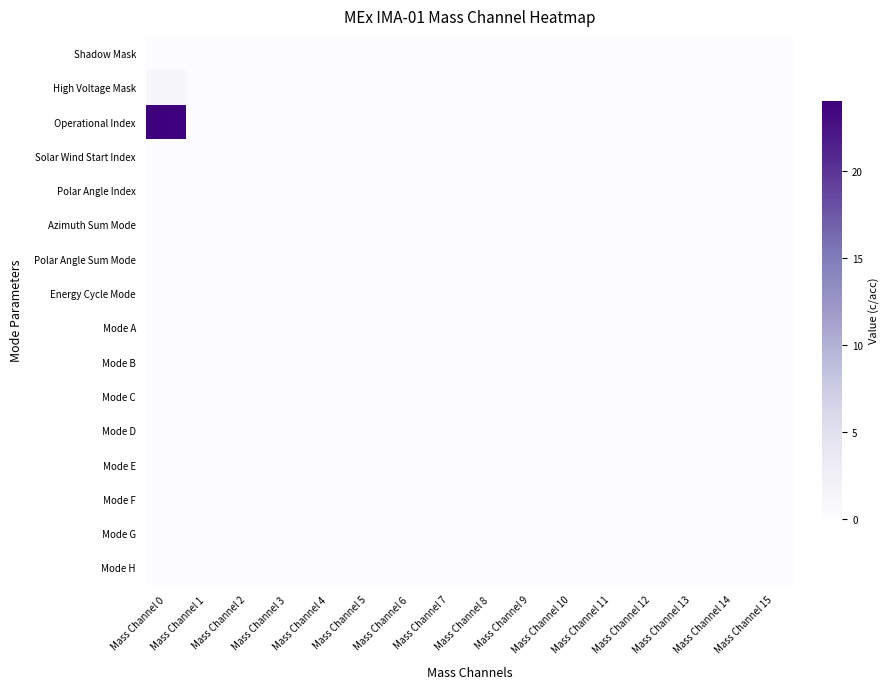

Which series has the widest spread of values?

Operational Index